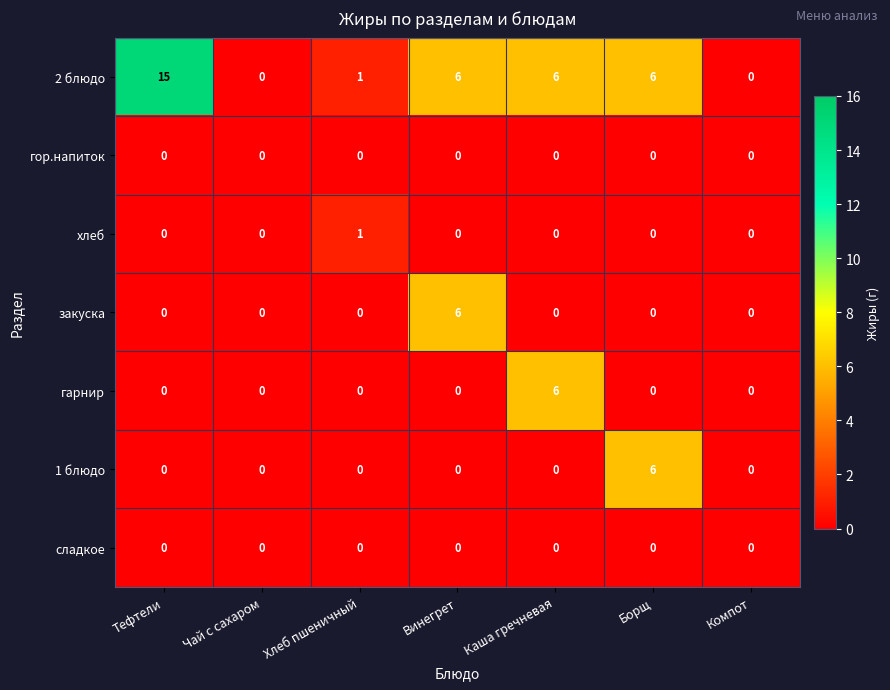

Which series has the widest spread of values?

2 блюдо